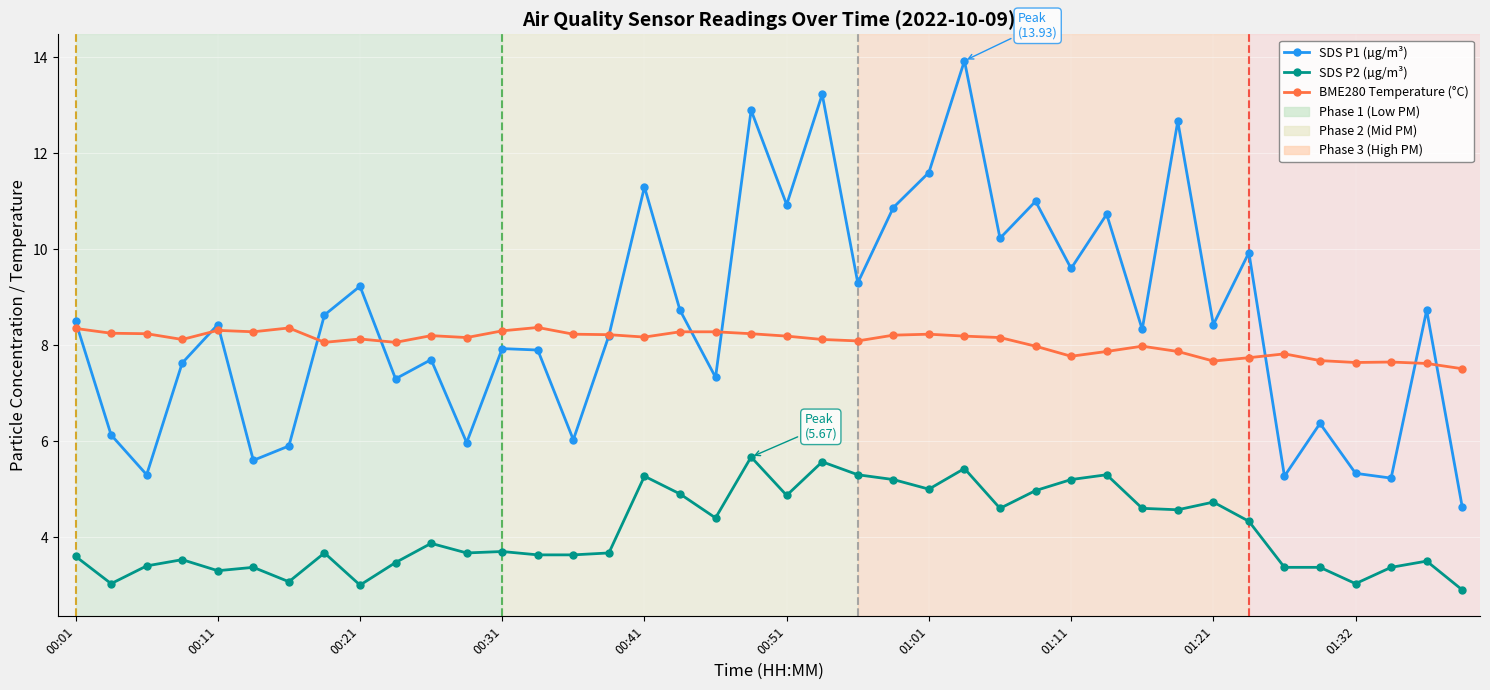

What is the value of the SDS P1 (µg/m³) point at the 22nd from the left?

13.2